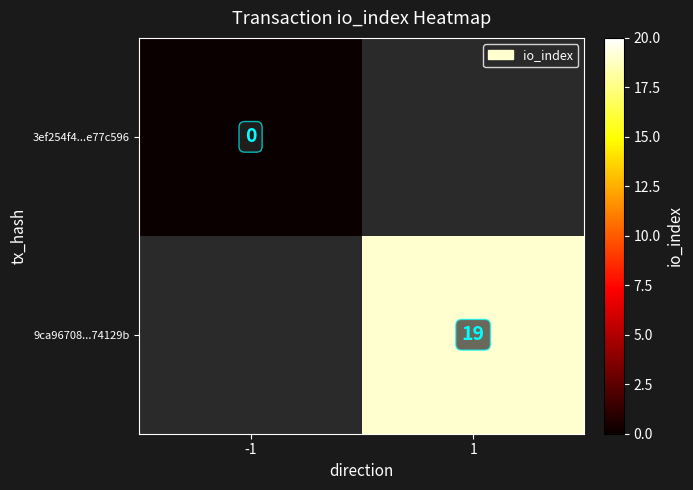

True or false: 9ca96708...74129b has a value of 19 at 1.

True